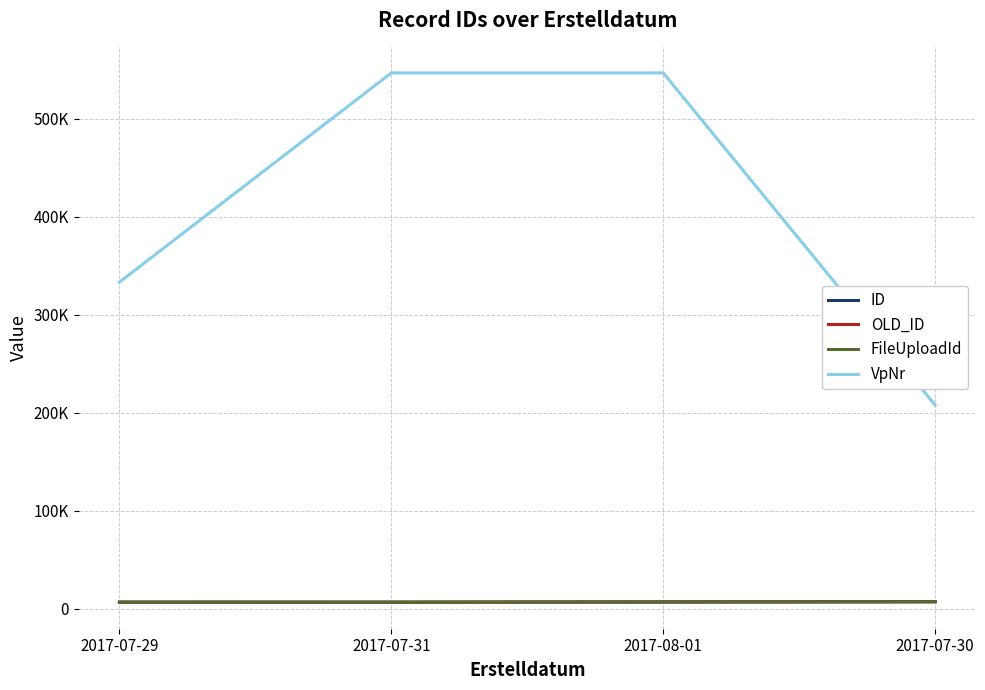

The value of VpNr at 2017-07-29 is 120542.9. True or false?

False